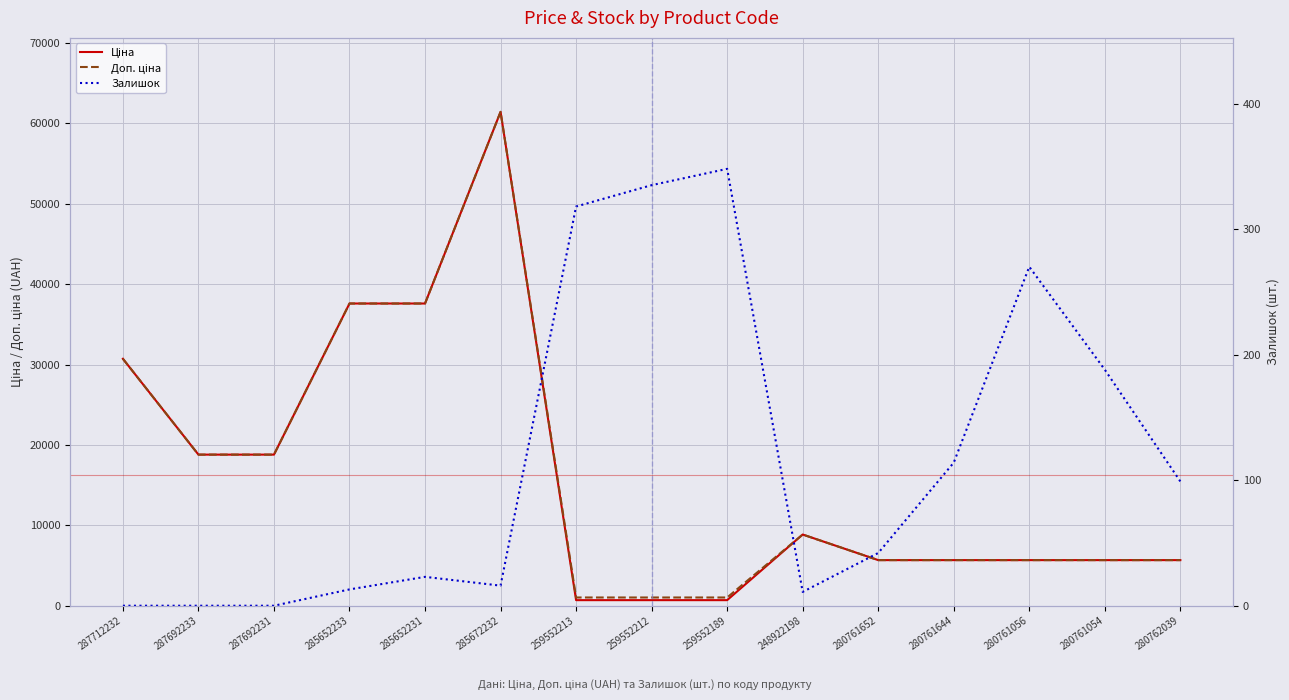

The value of Залишок at 259552212 is 126.1. True or false?

False